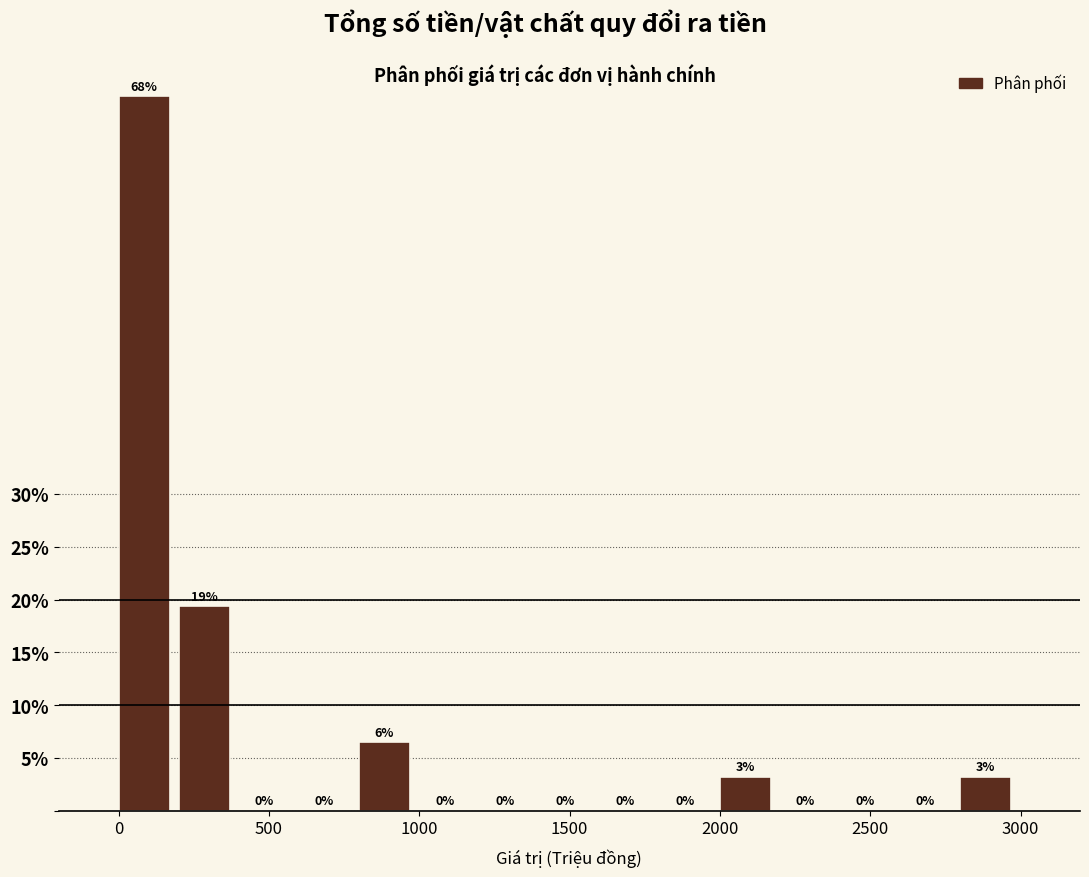

Around what value on the x-axis is the tallest bar? Give the approximate position of its centre, as read against the axis.

100